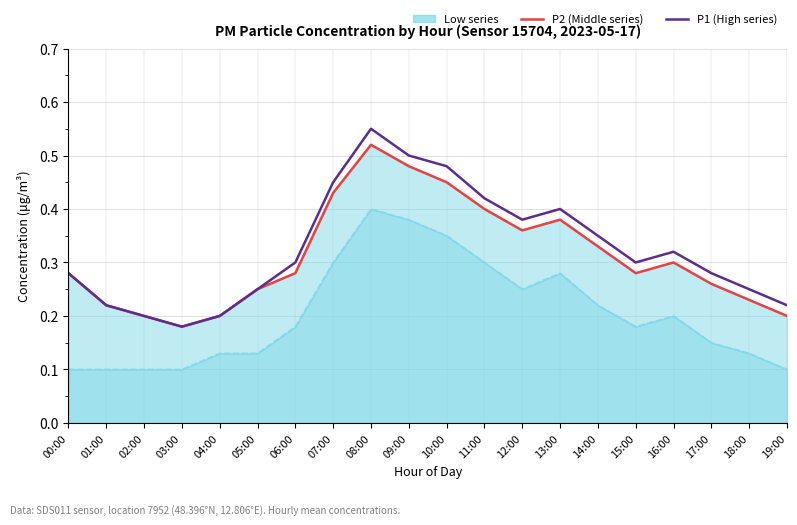

Where is P2 (Middle series) nearest to the value 0?

03:00